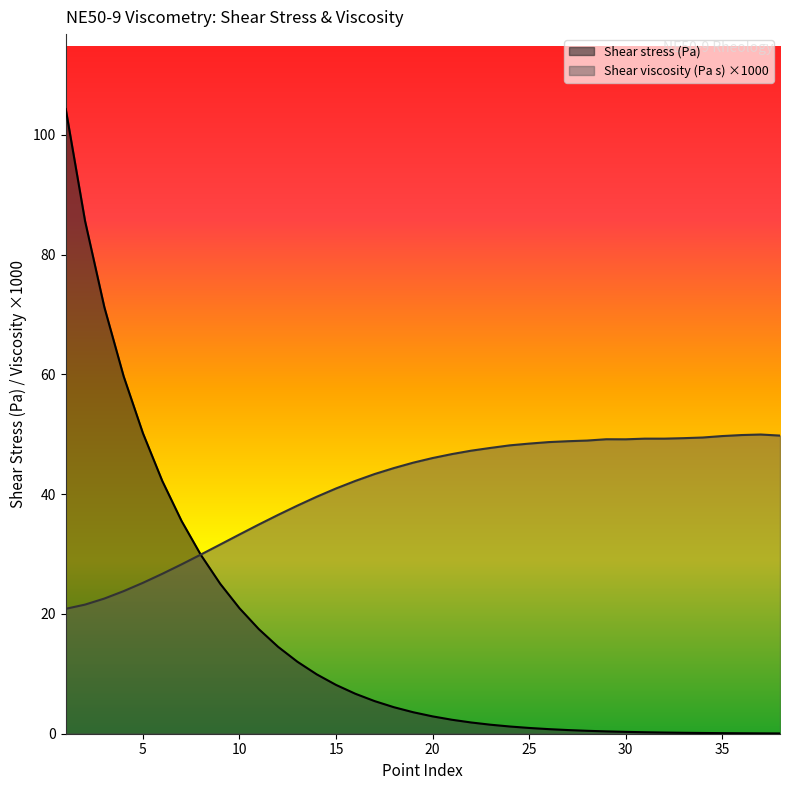

How many values in the Shear viscosity (Pa s) series exceed 46?

19